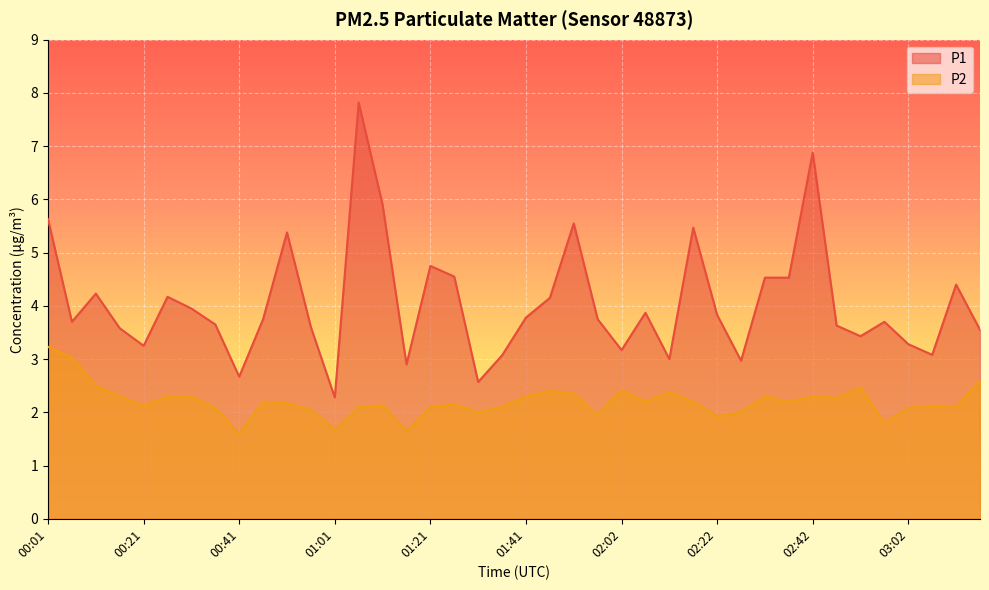

What position from the left is 01:11?

15